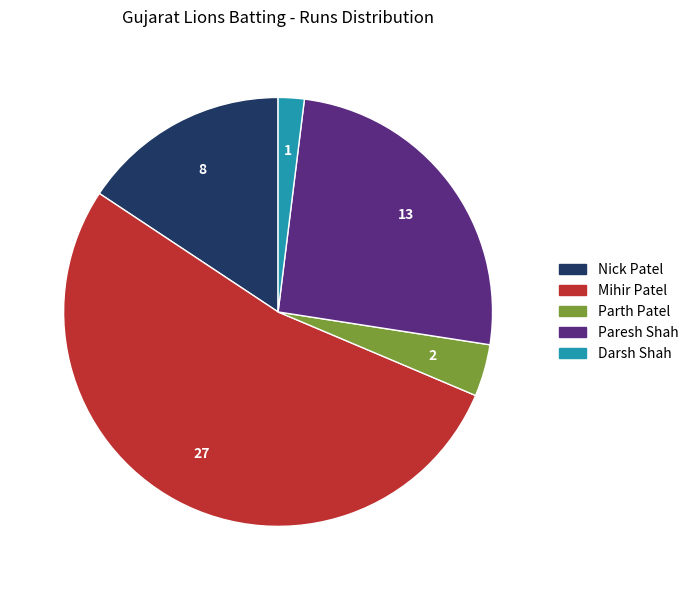

Is there a majority slice in this chart?

Yes